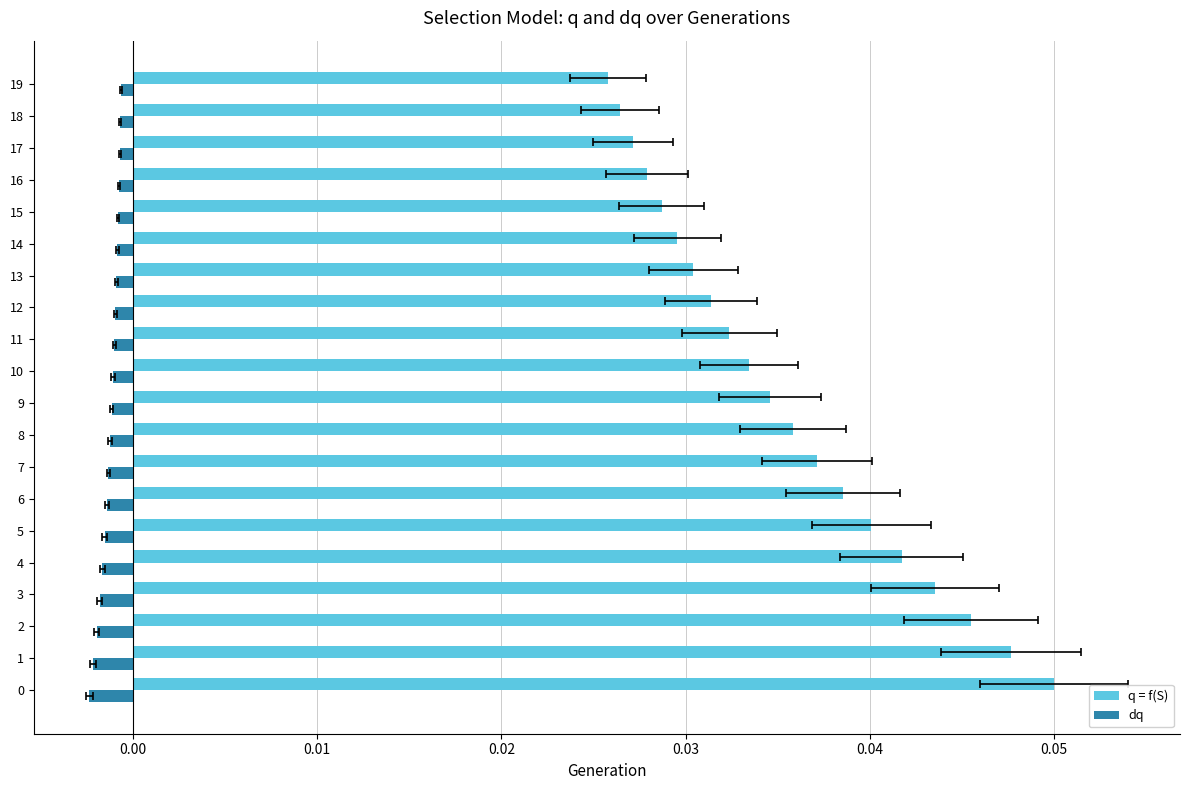

What are all the series names shown in the legend?

q = f(S), dq